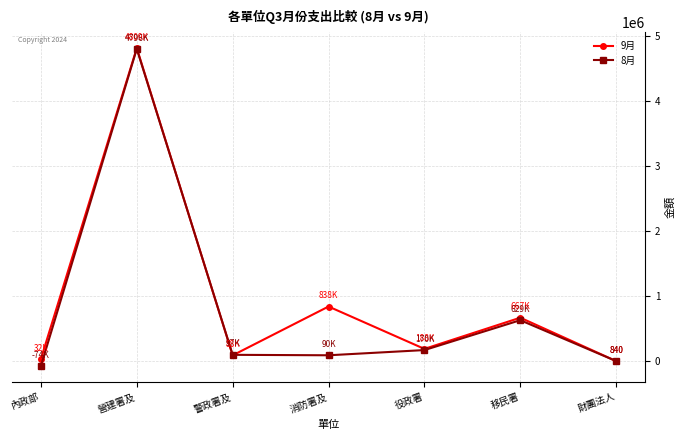

What is the approximate value of 8月 at 警政署及, to the nearest 50?

97000